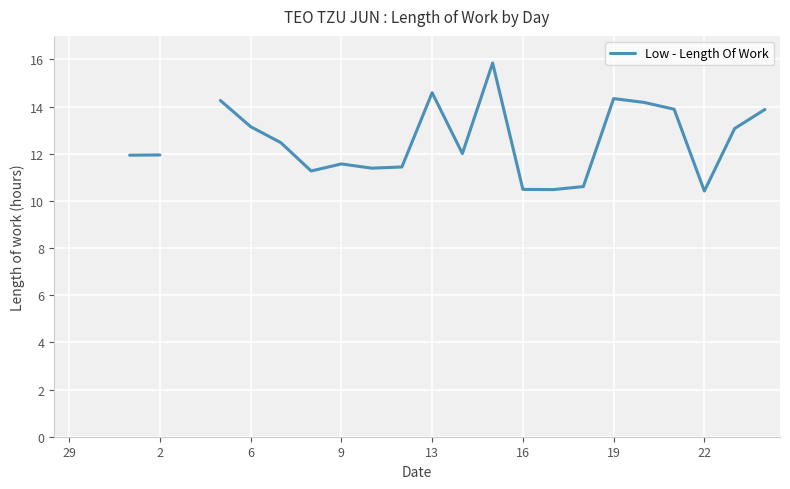

The value at 14 is 25.6. True or false?

False